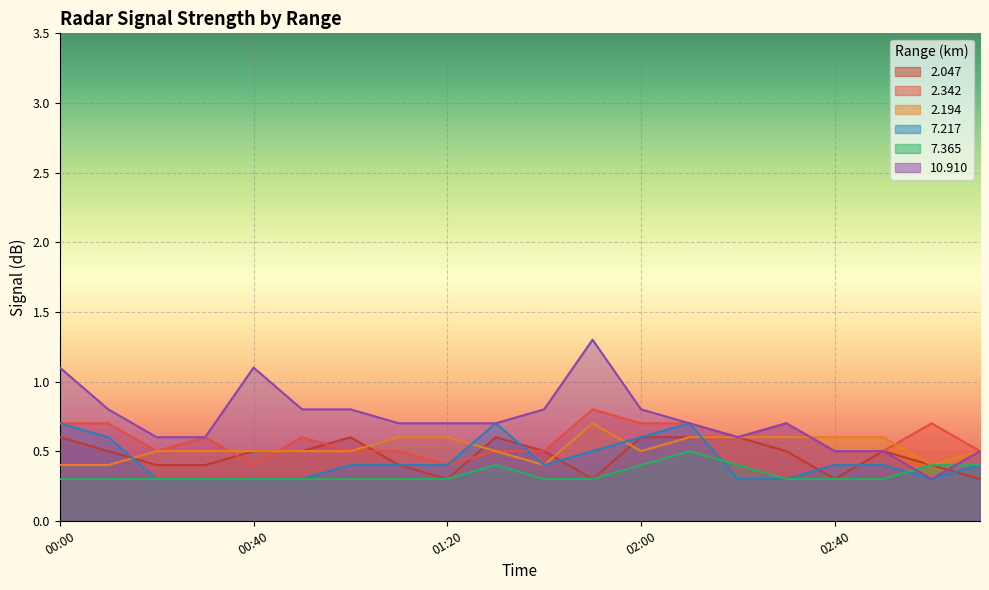

List the series in order of their peak value, lowest first.

7.365, 2.047, 2.194, 7.217, 2.342, 10.910